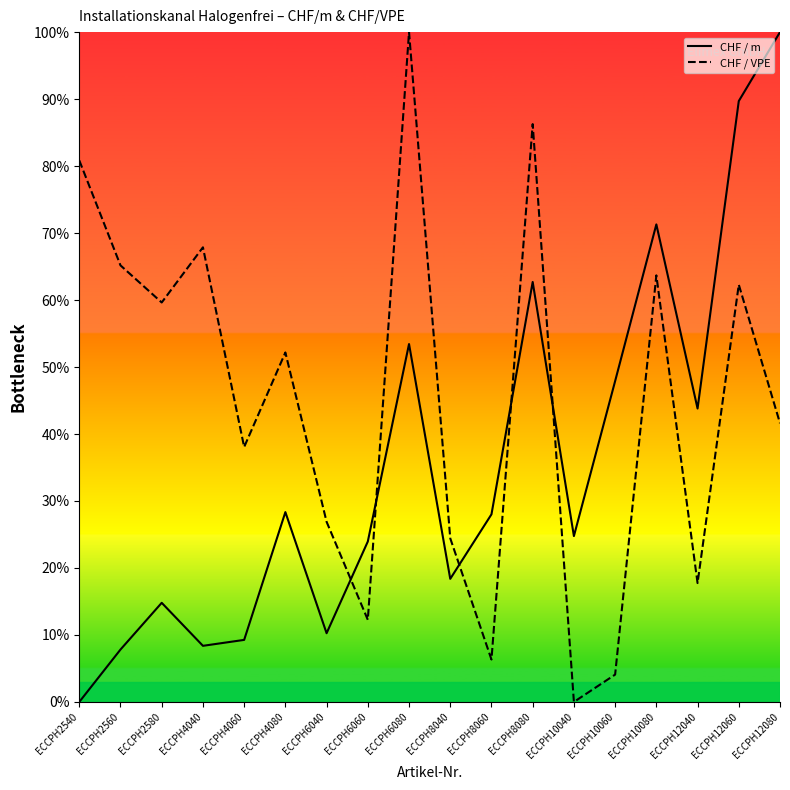

At which category does the chart reach its peak across all series?

ECCPH12080